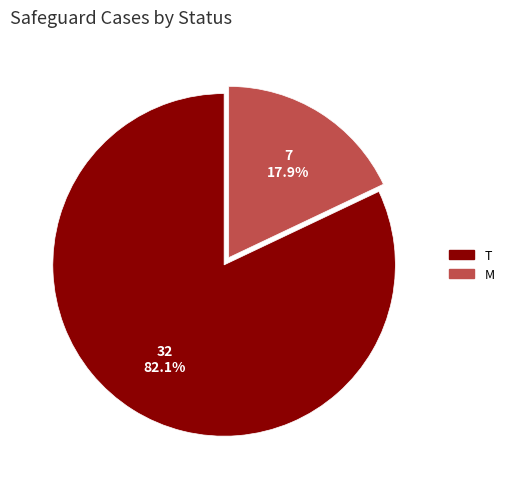

True or false: M accounts for 26% of the total.

False